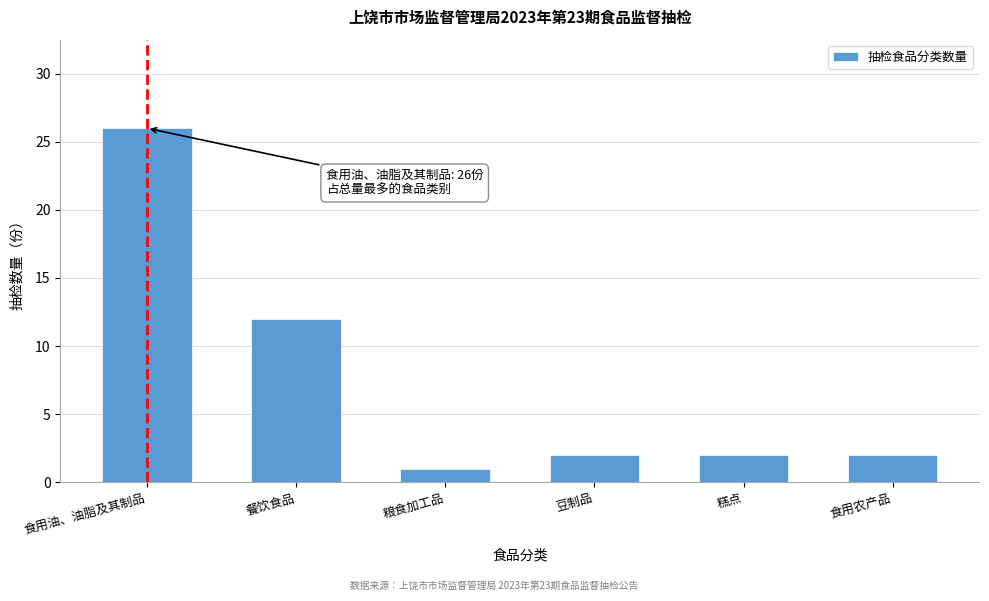

Reading left to right, transcribe all the data shown in this chart.

26	12	1	2	2	2